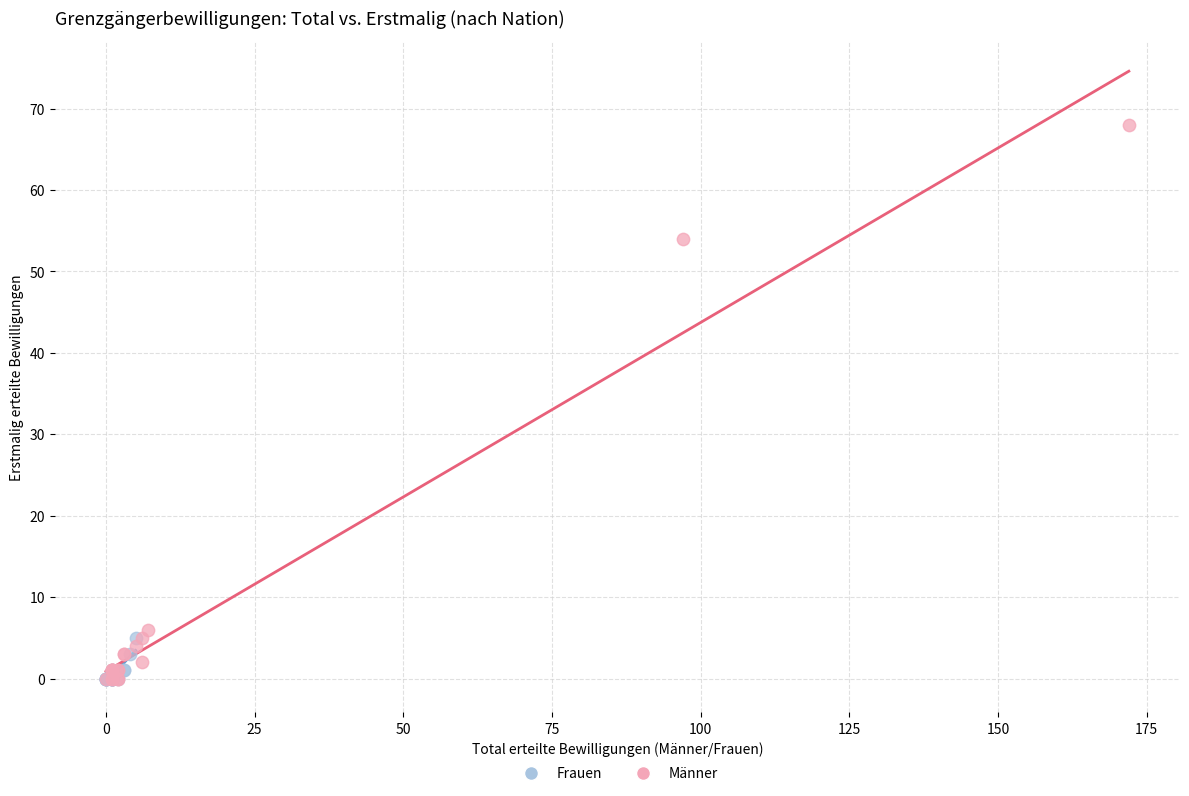

Which series reaches the maximum Y coordinate?

Männer